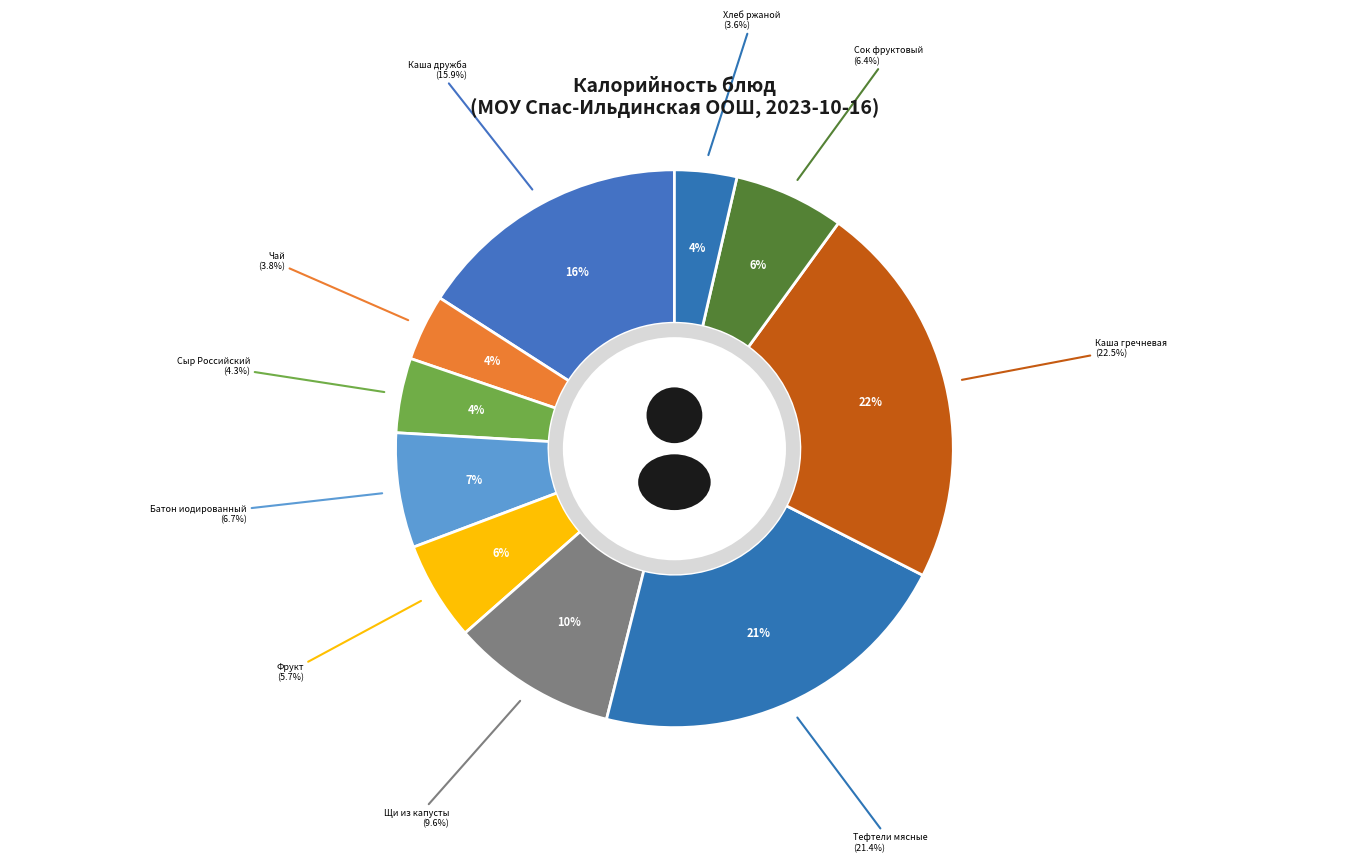

To the nearest percent, what is the difference between the largest and smallest slice percentages?

19%